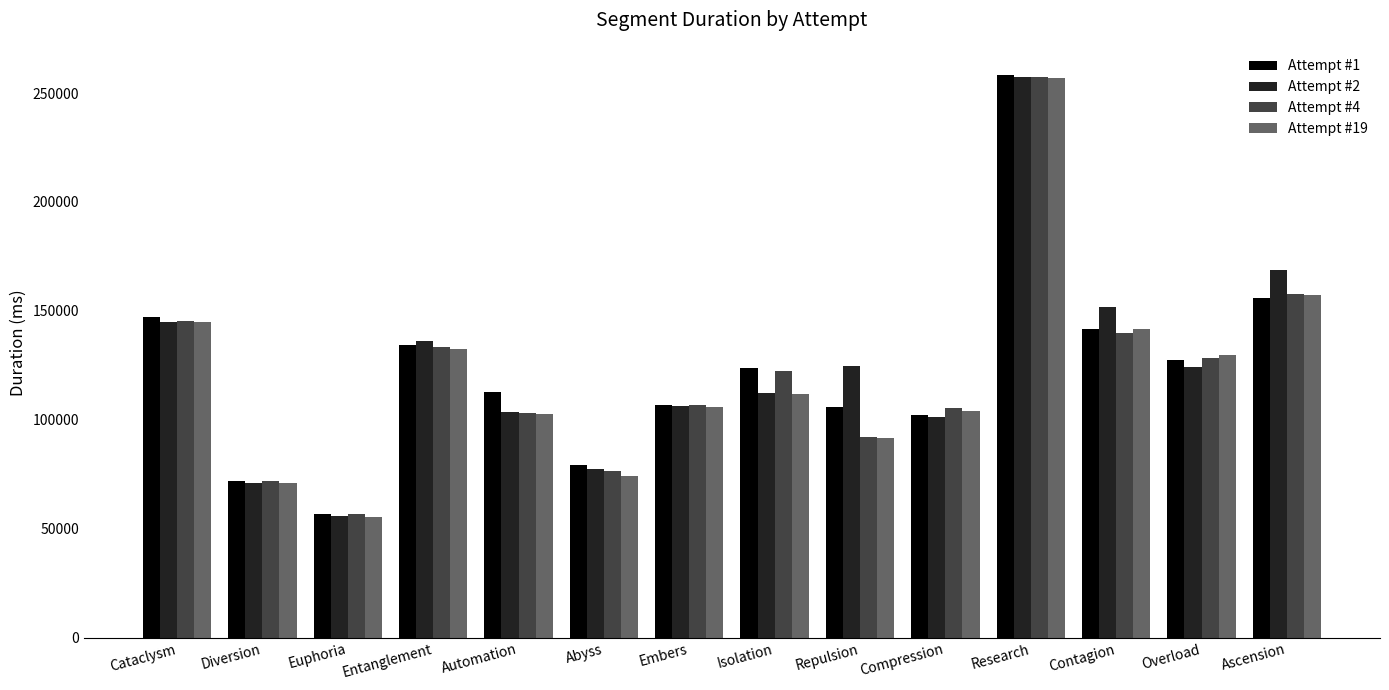

At which category is the sum across all series the highest?

Research